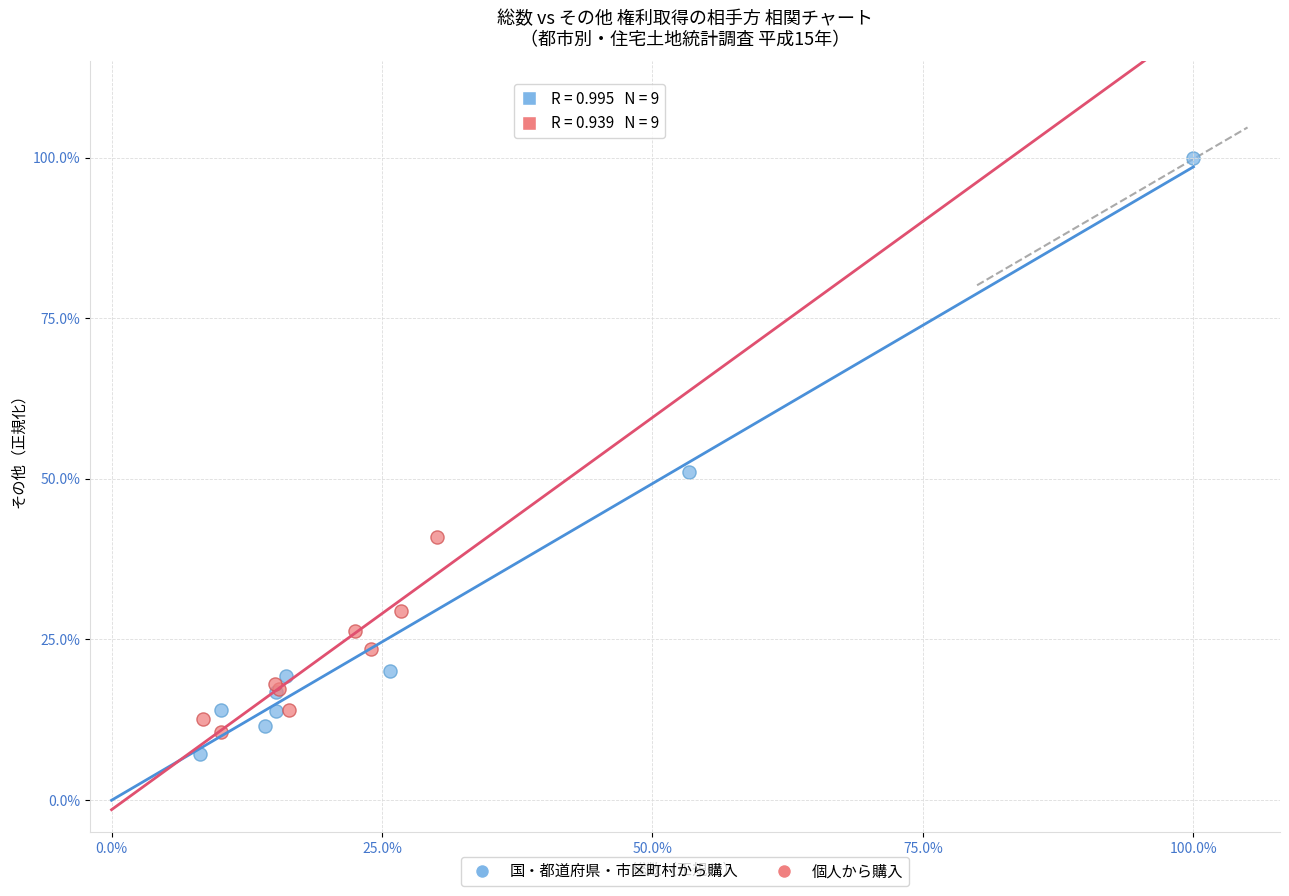

What are all the series names shown in the legend?

国・都道府県・市区町村から購入, 個人から購入